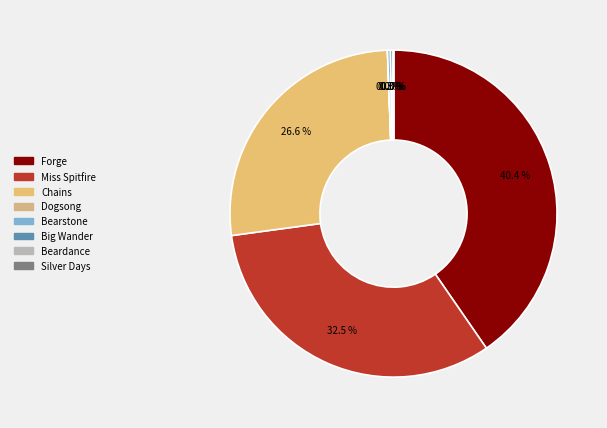

The Chains slice represents 17% of the pie. True or false?

False